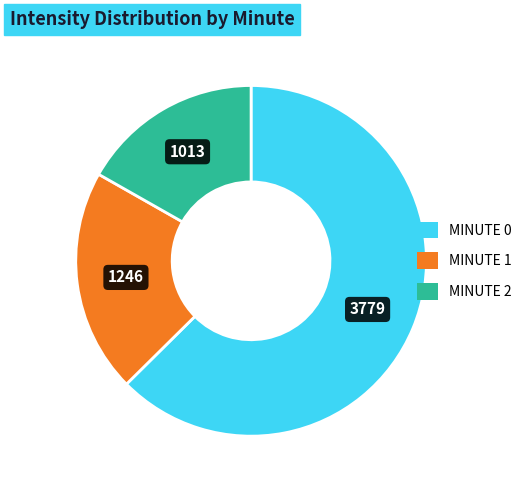

Does any single category account for the majority?

Yes